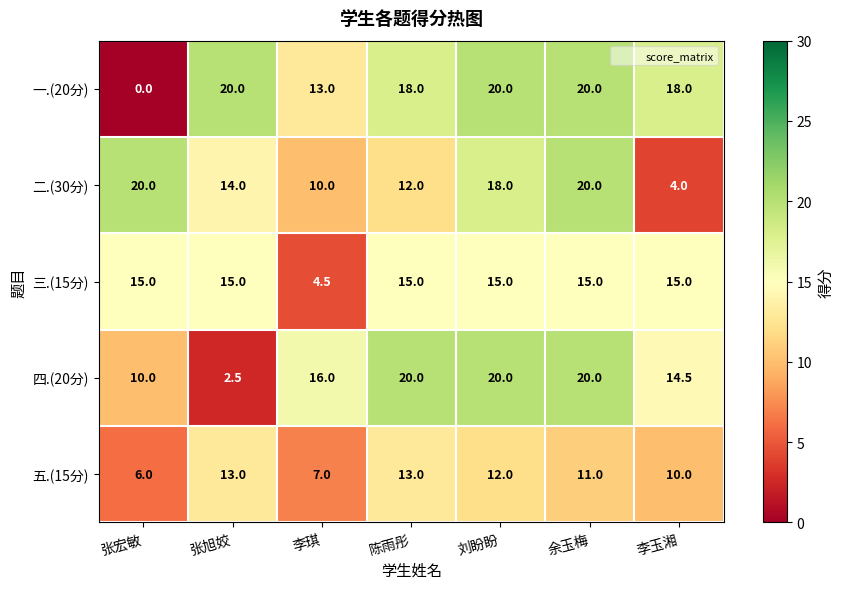

The 四.(20分) series shows 33.8 at 刘盼盼. True or false?

False